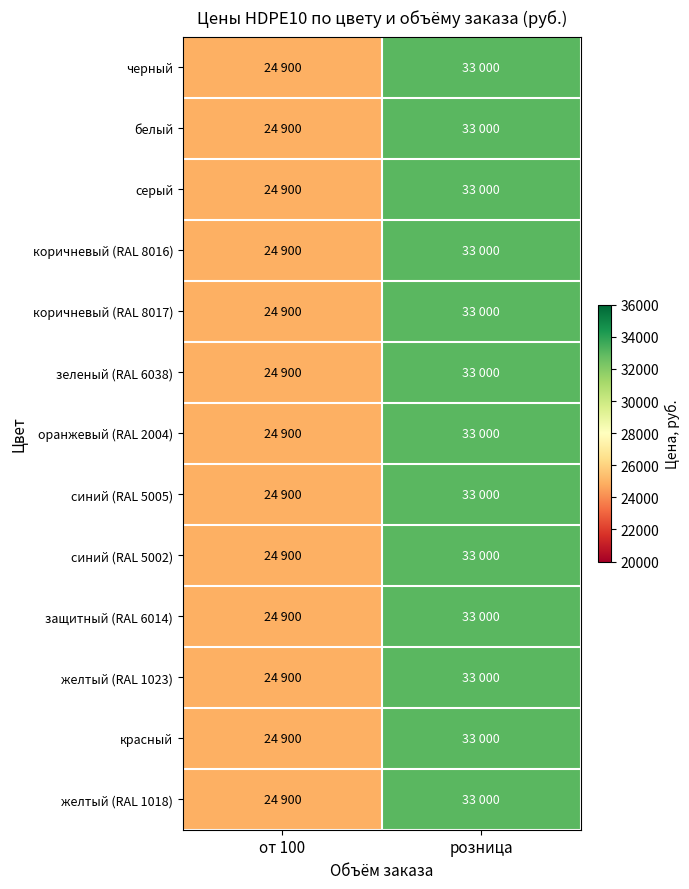

Reading left to right, list all the values displayed in this chart.

черный: от 100=24900	розница=33000
белый: от 100=24900	розница=33000
серый: от 100=24900	розница=33000
коричневый (RAL 8016): от 100=24900	розница=33000
коричневый (RAL 8017): от 100=24900	розница=33000
зеленый (RAL 6038): от 100=24900	розница=33000
оранжевый (RAL 2004): от 100=24900	розница=33000
синий (RAL 5005): от 100=24900	розница=33000
синий (RAL 5002): от 100=24900	розница=33000
защитный (RAL 6014): от 100=24900	розница=33000
желтый (RAL 1023): от 100=24900	розница=33000
красный: от 100=24900	розница=33000
желтый (RAL 1018): от 100=24900	розница=33000